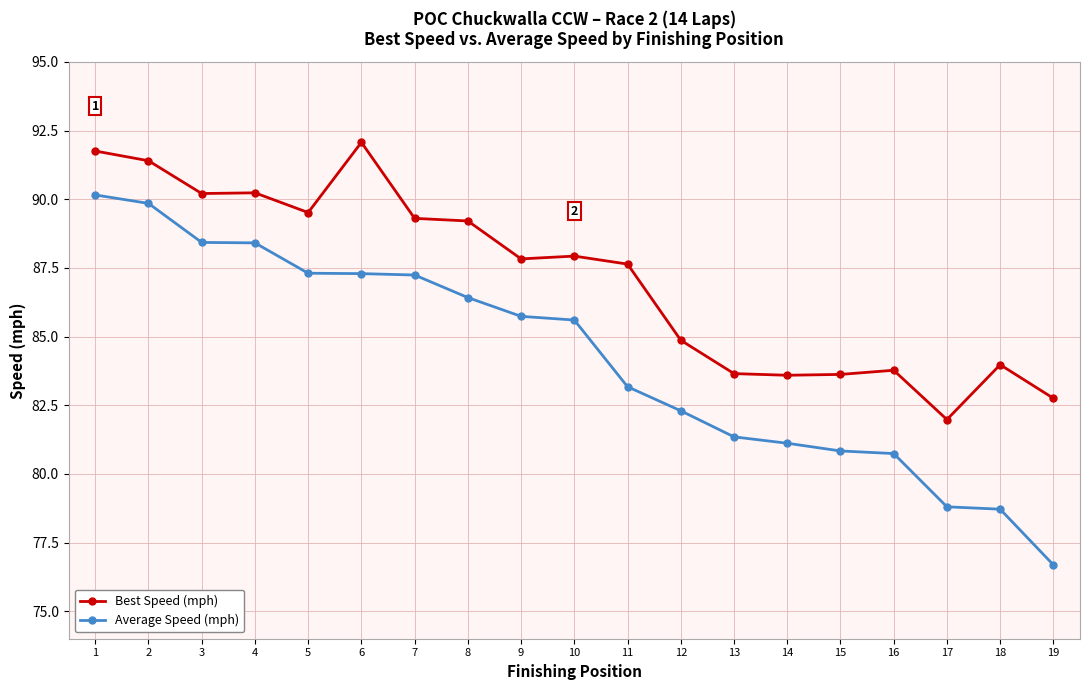

Read the Best Speed (mph) value at 19.

82.8